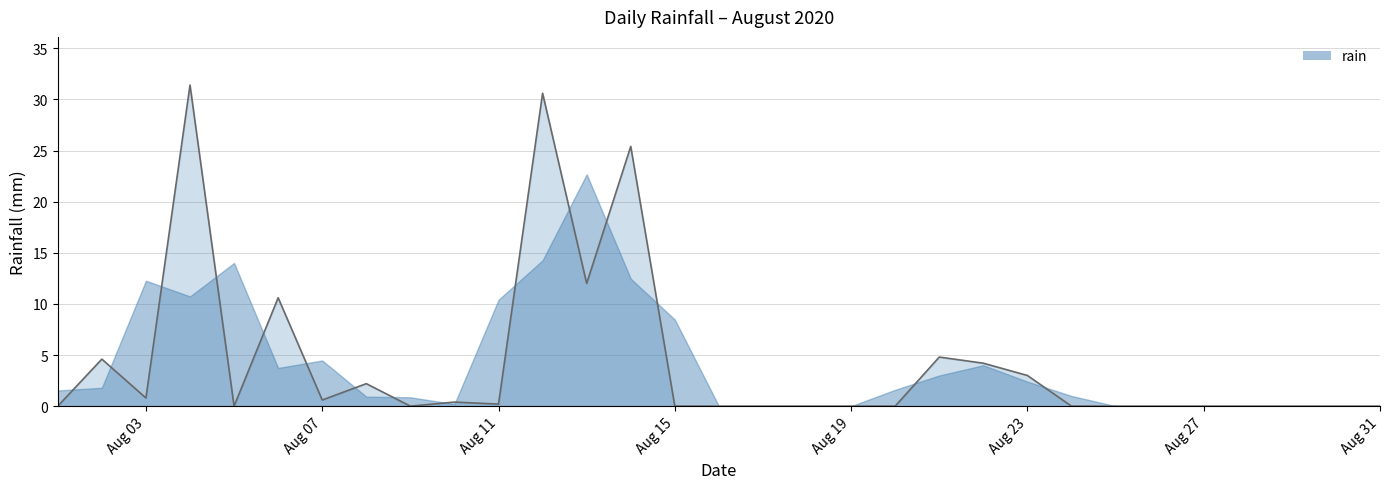

What is the maximum value shown in the chart?

31.4